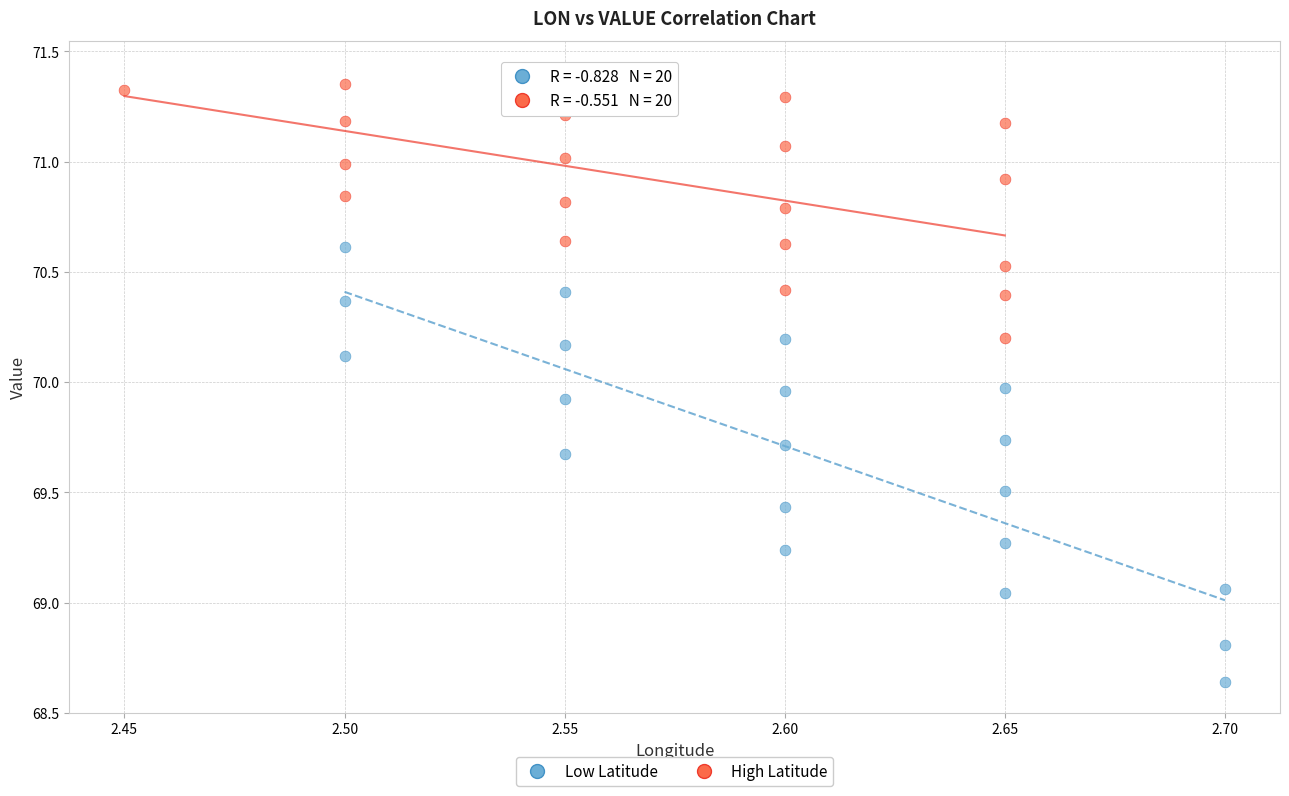

Which series has the widest spread of Y values?

Low Latitude